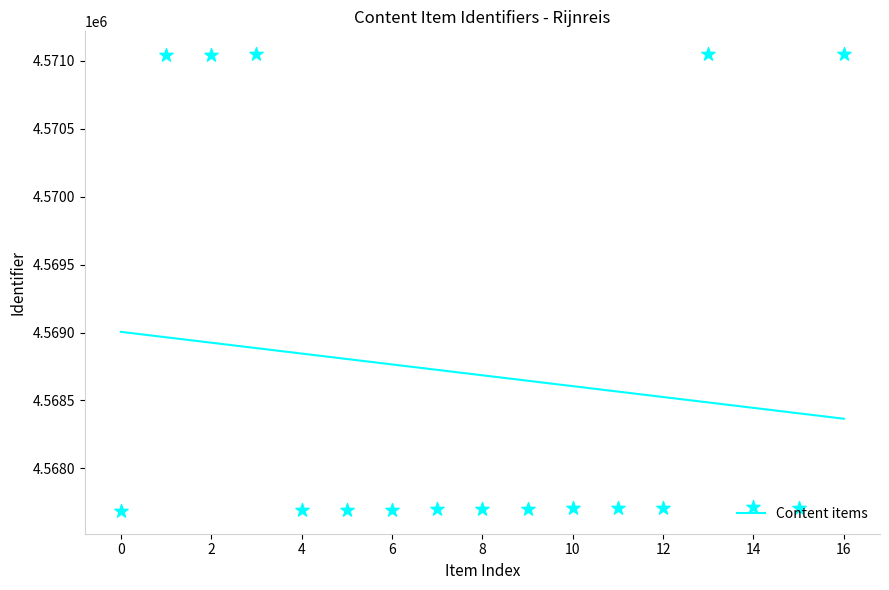

What is the highest value of the Content items series?

4569005.4